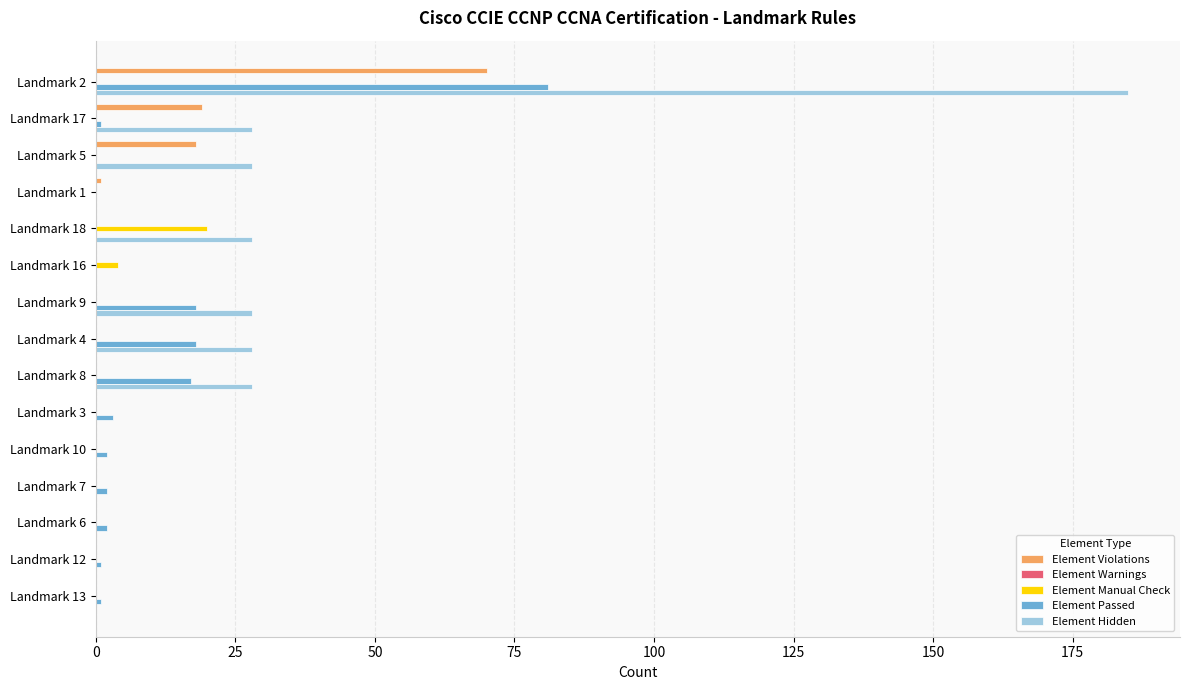

What is the maximum value shown in the chart?

185